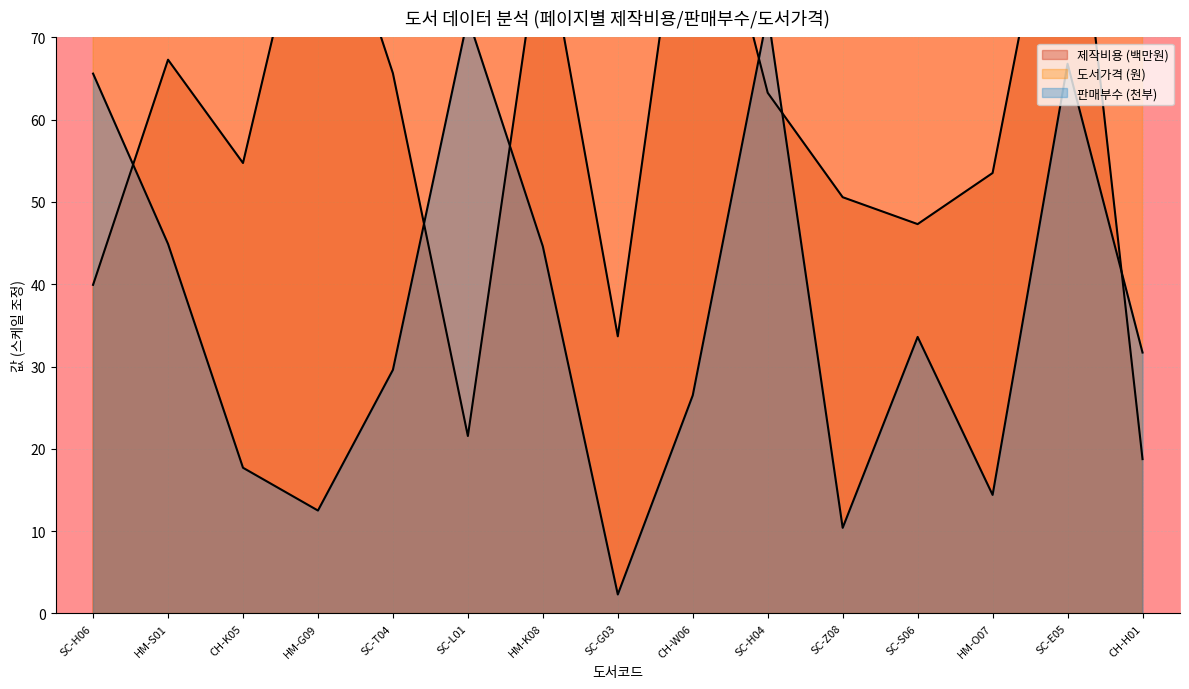

At which category is the sum across all series the highest?

CH-W06